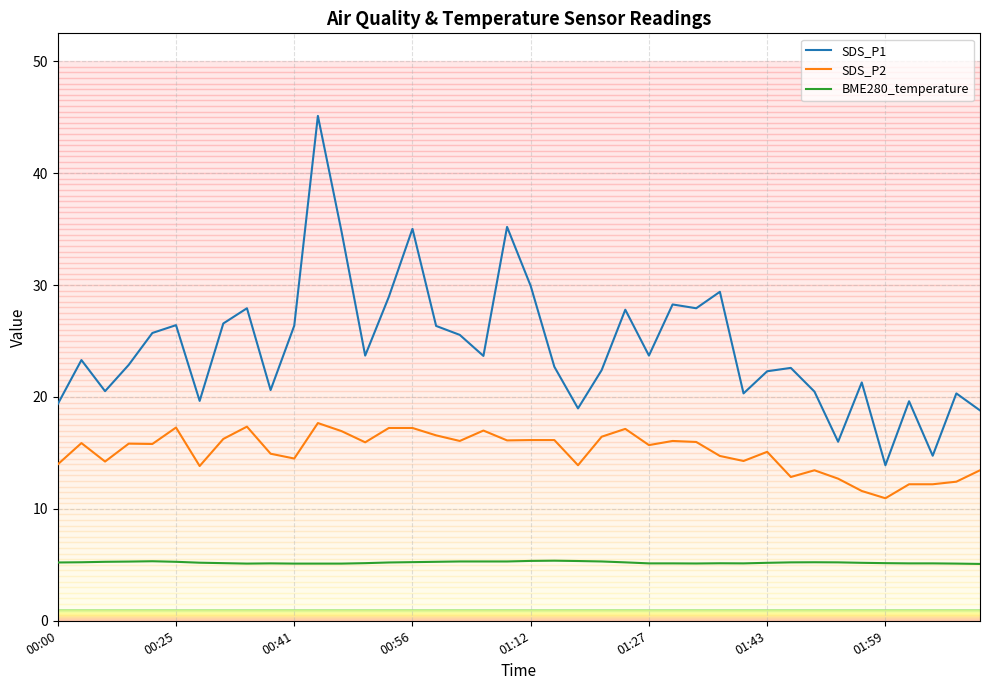

Which series has the largest total across all categories?

SDS_P1